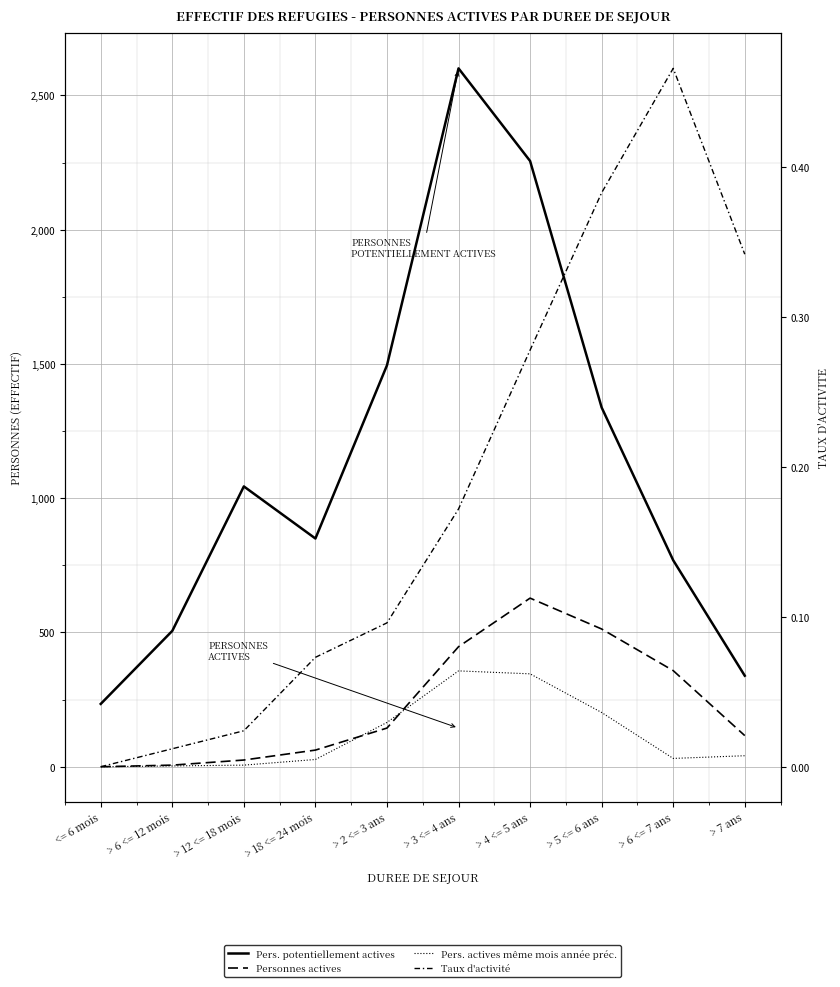

How many data points does each series have?

10